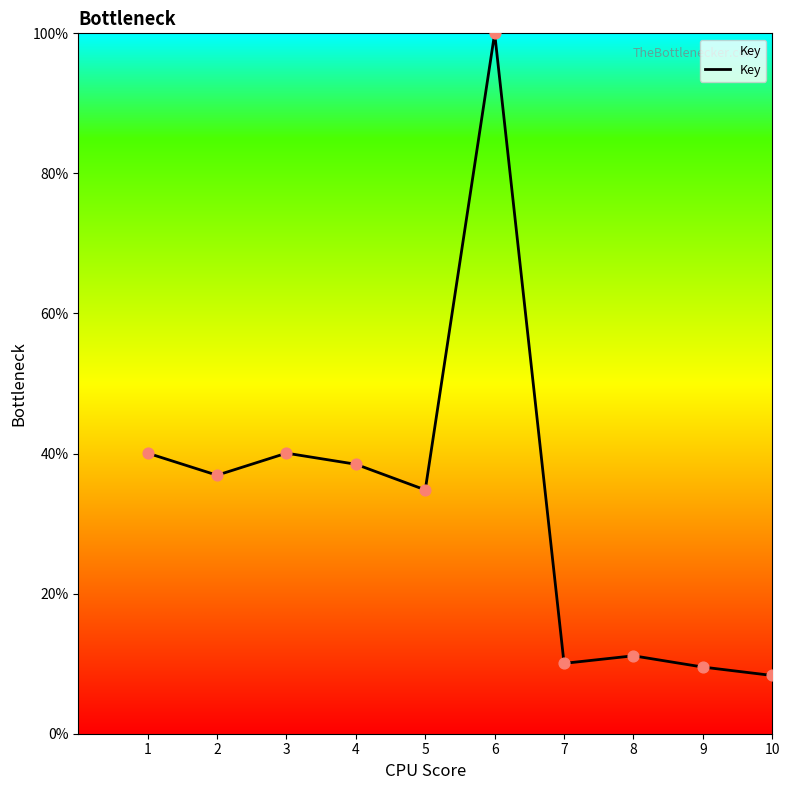

Between 8 and 9, which is larger?

8